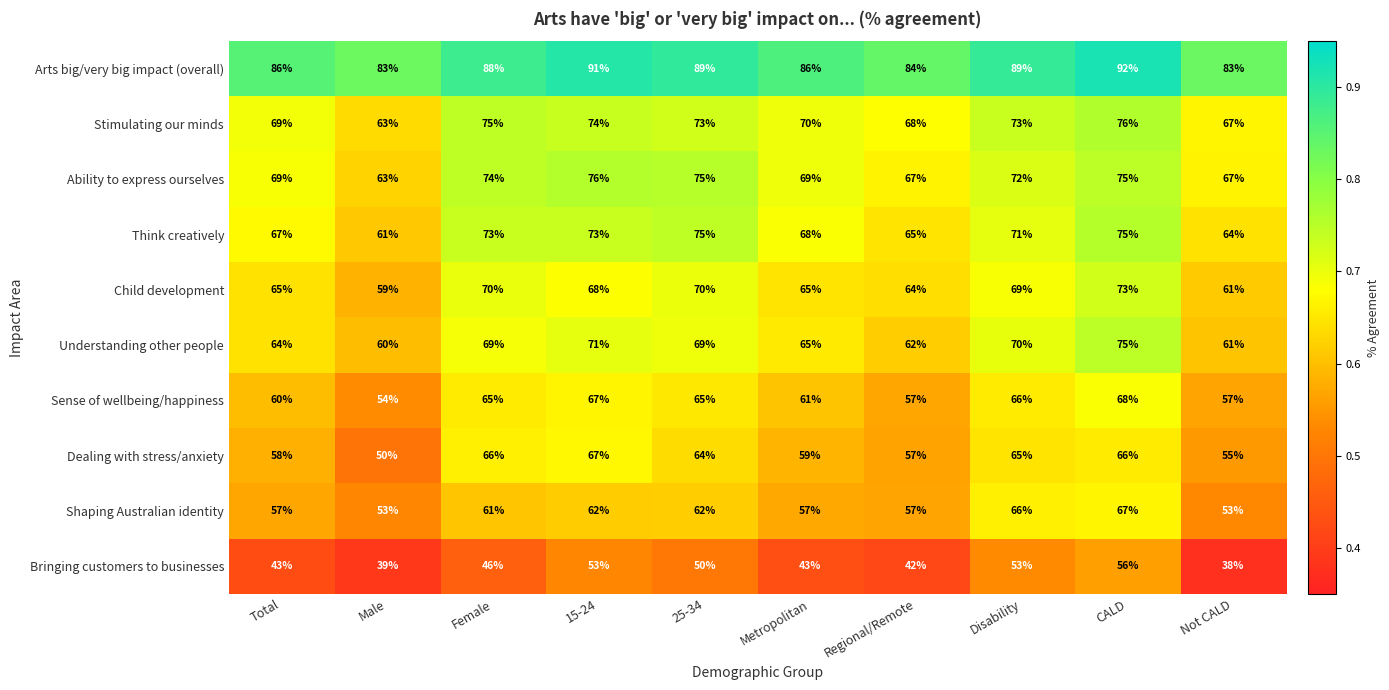

What is the minimum value for Bringing customers to businesses?

38